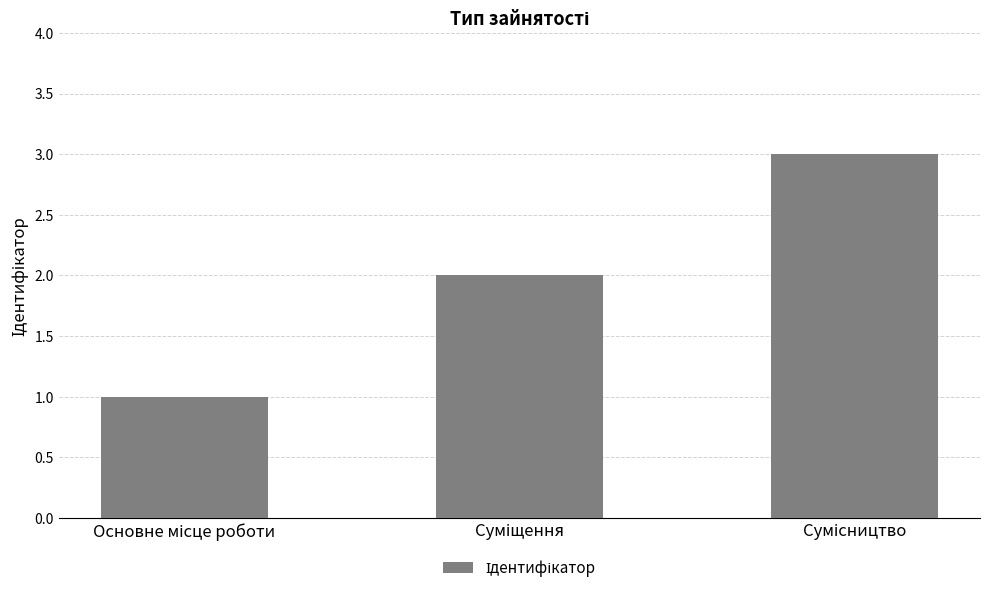

What is the maximum value shown in the chart?

3